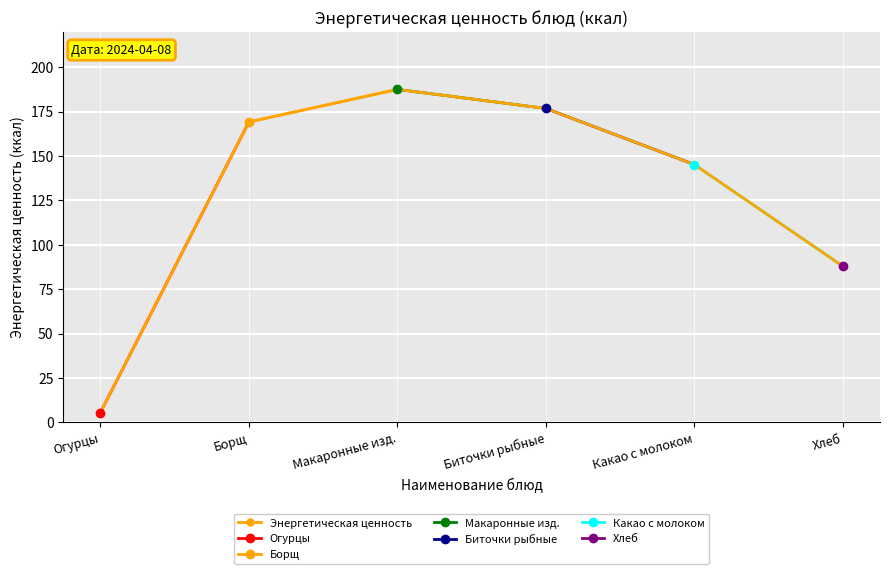

At which category does the chart reach its peak across all series?

Макаронные изд.